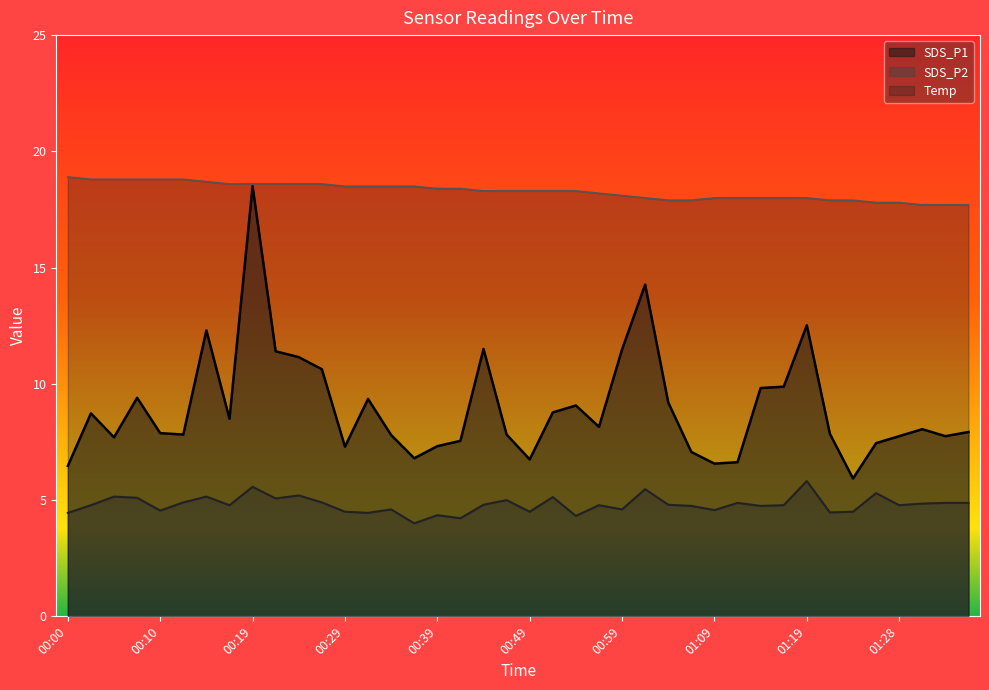

At 00:47, list the series in order from smallest to largest.

SDS_P2, SDS_P1, Temp